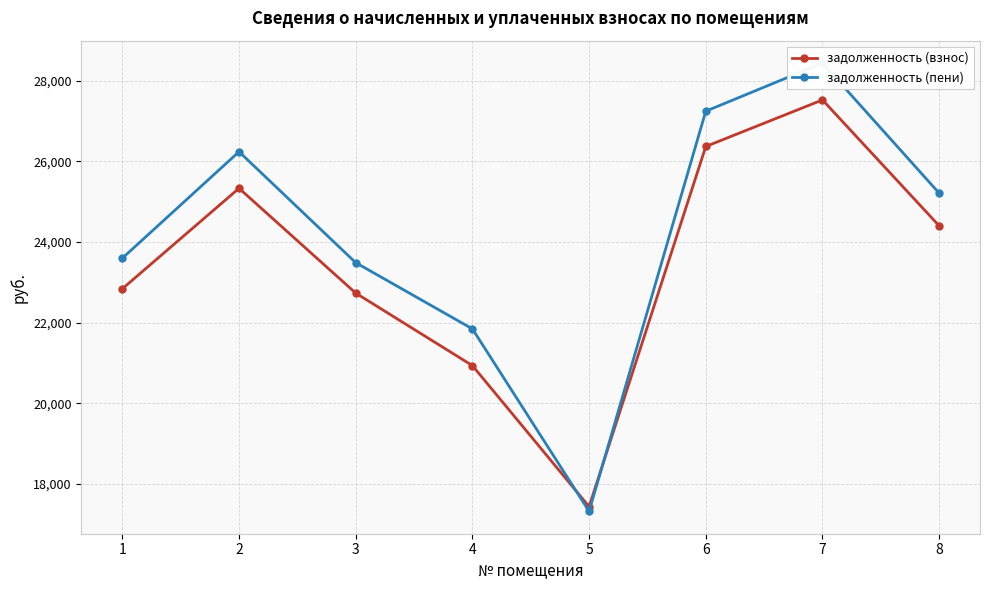

Count the number of data series in this chart.

2